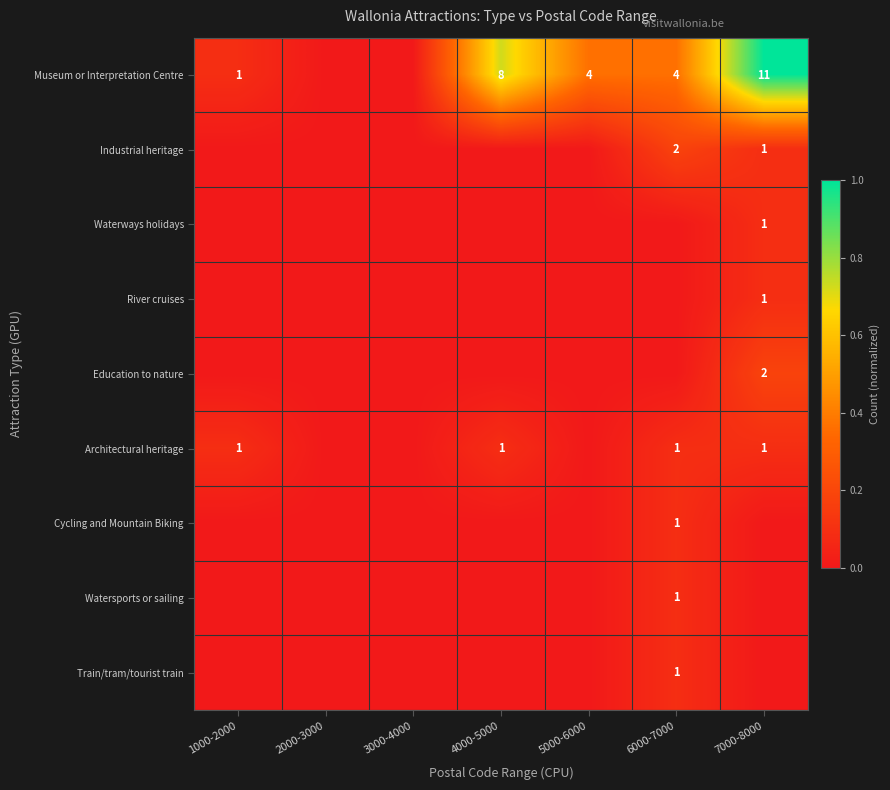

The River cruises series shows 1 at 7000-8000. True or false?

True